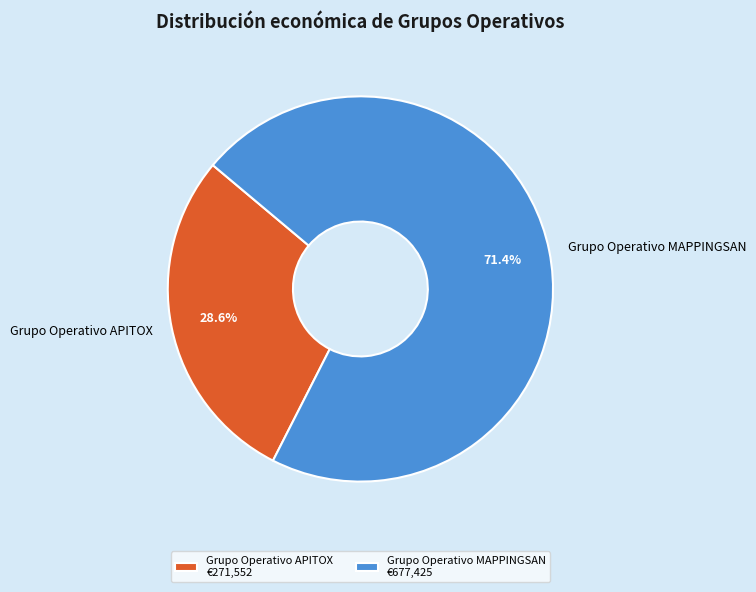

Does any single category account for the majority?

Yes